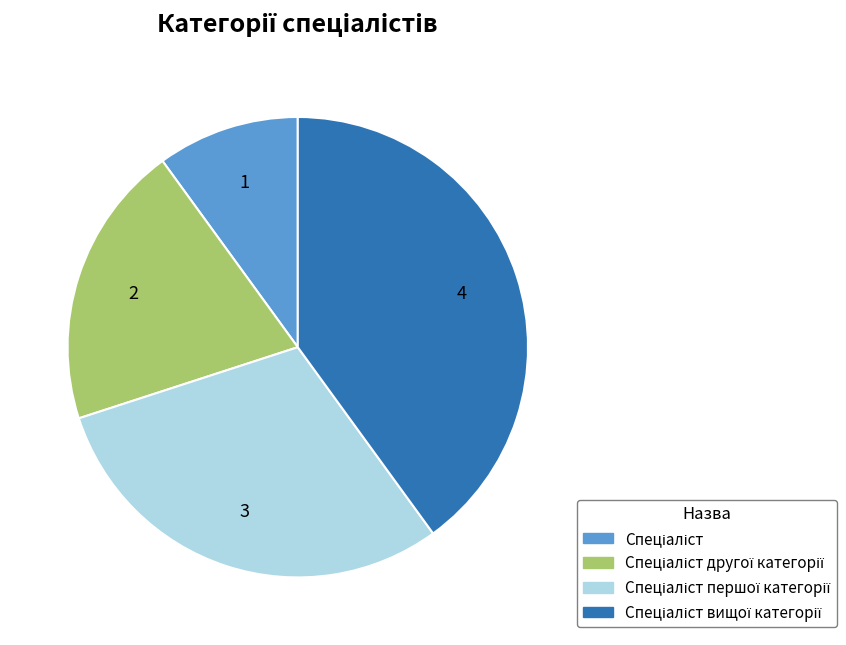

Is there any slice that represents more than half of the pie?

No